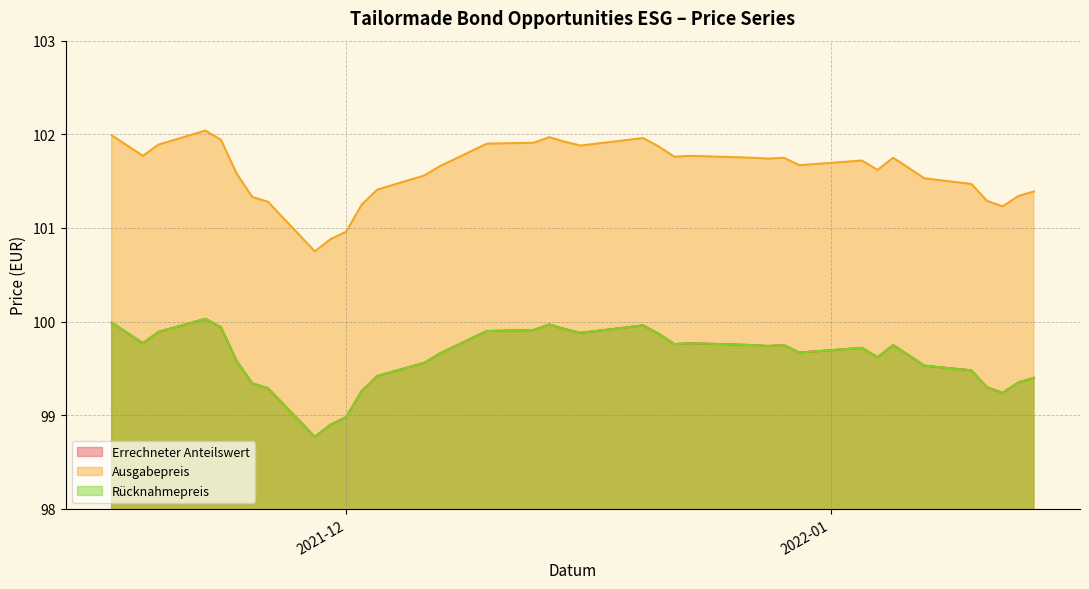

Which series has the largest total across all categories?

Ausgabepreis